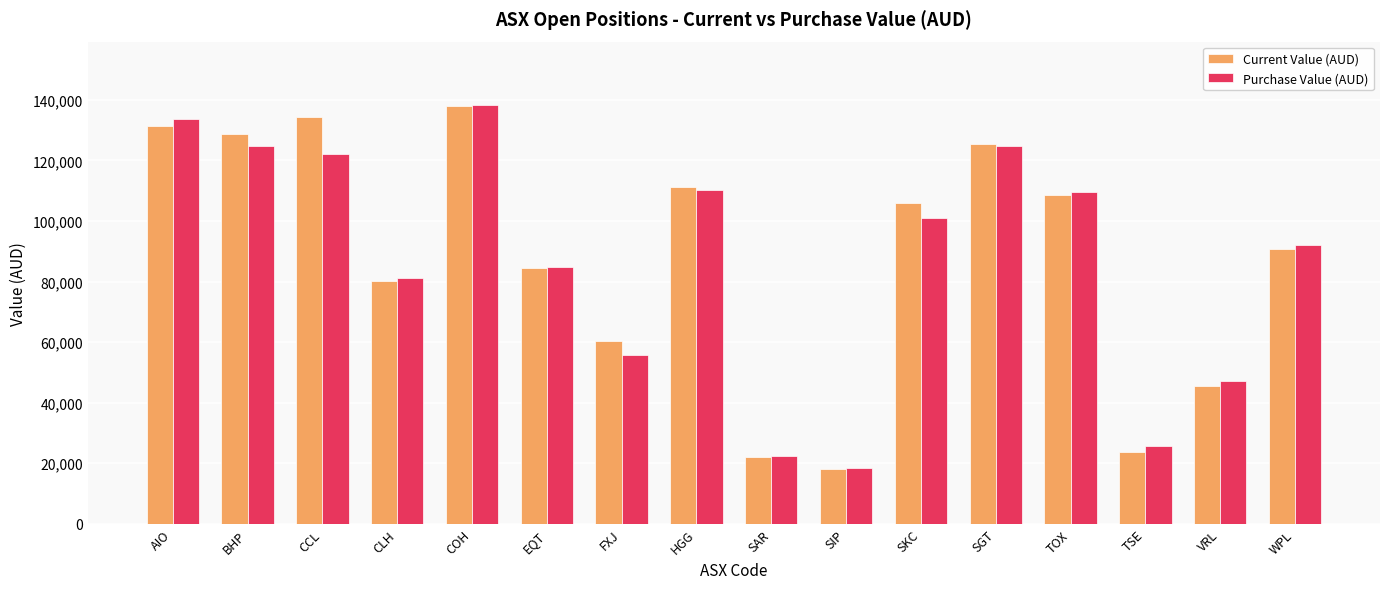

Which category has the highest value in the Current Value (AUD) series?

COH